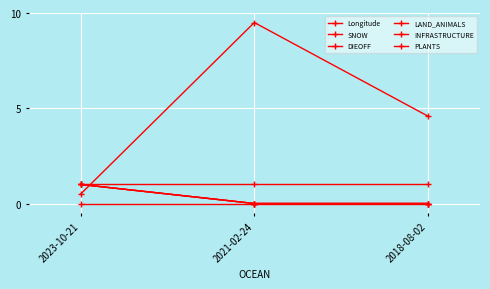

Does the chart have visible grid lines?

Yes